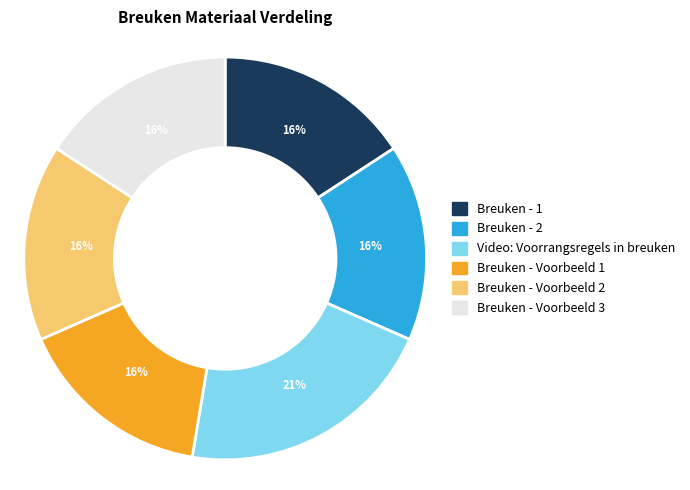

Is there any slice that represents more than half of the pie?

No